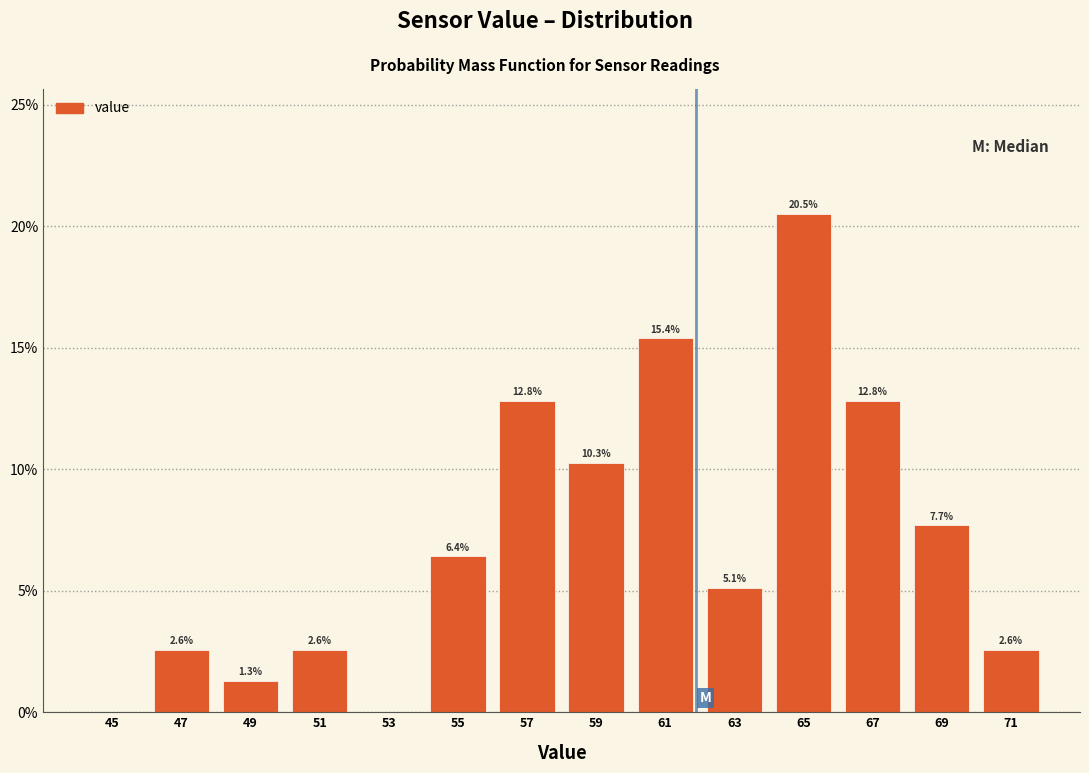

Over which range of the x-axis is the bar tallest?

64 to 66